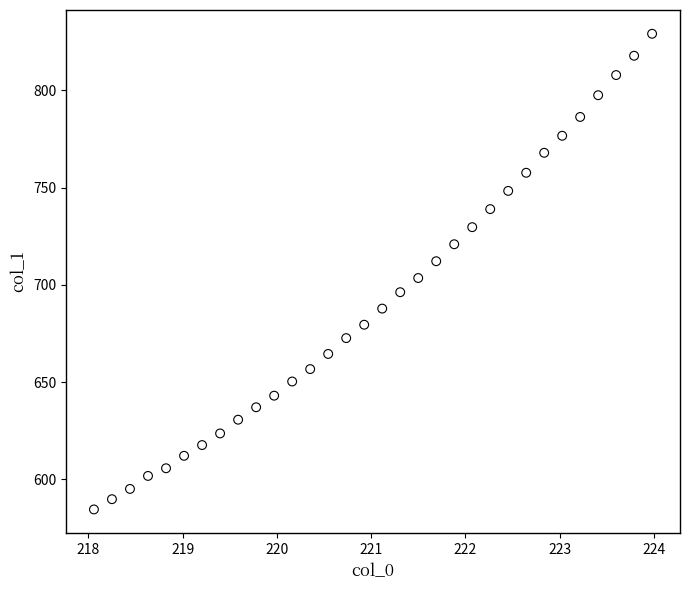

What is the range of Y values (max minus min)?

244.5